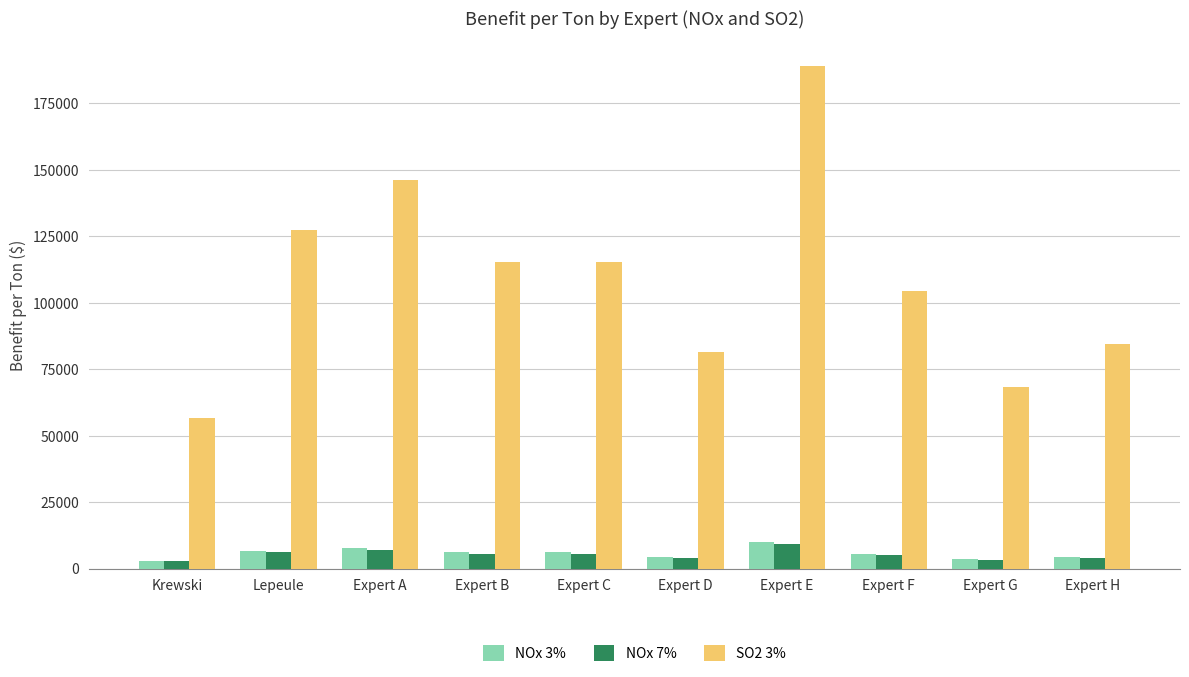

What is the total value across all series at Expert F?

115013